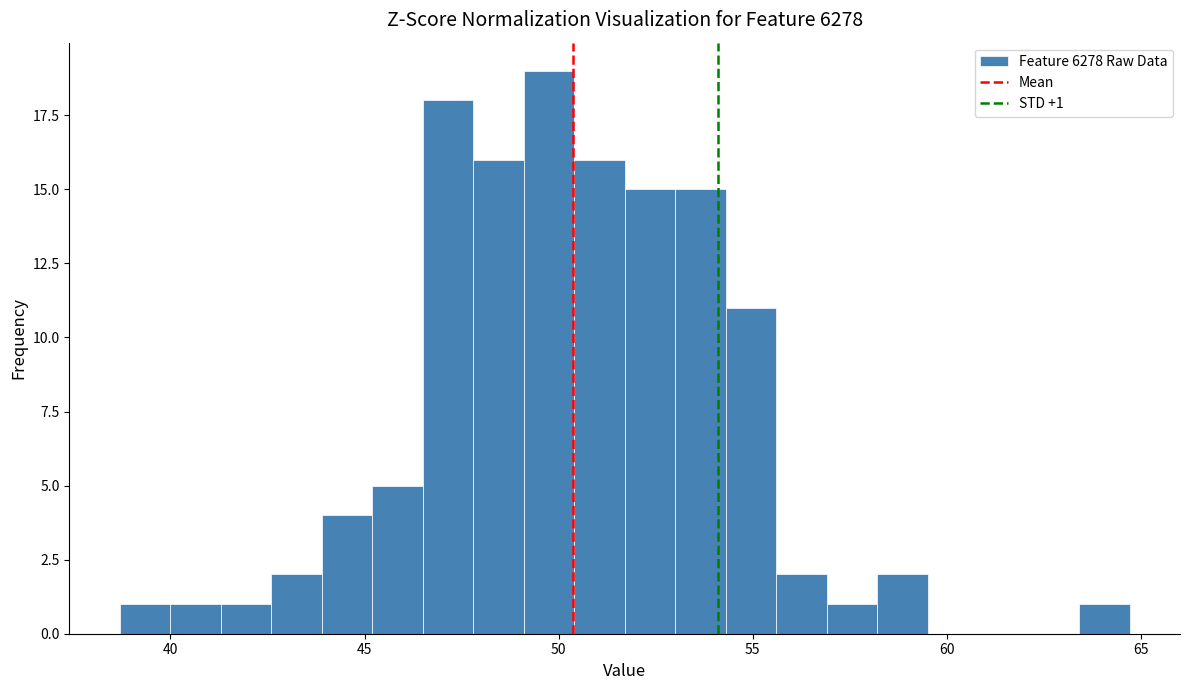

Read against the x-axis, roughly where is the centre of the tallest bar?

50.0